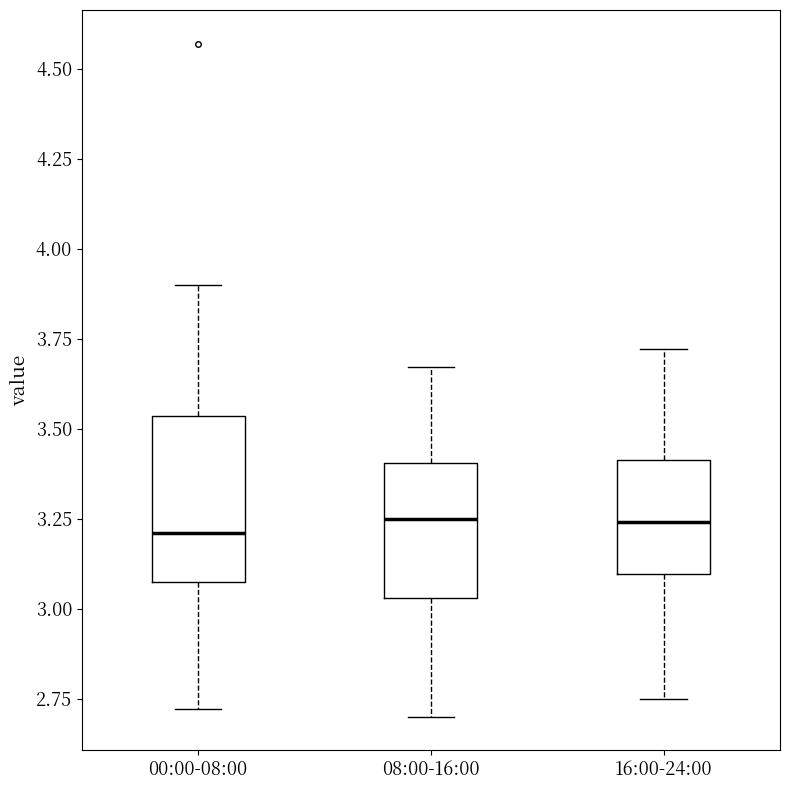

Which box is the tallest, from its lower edge to its upper edge?

00:00-08:00